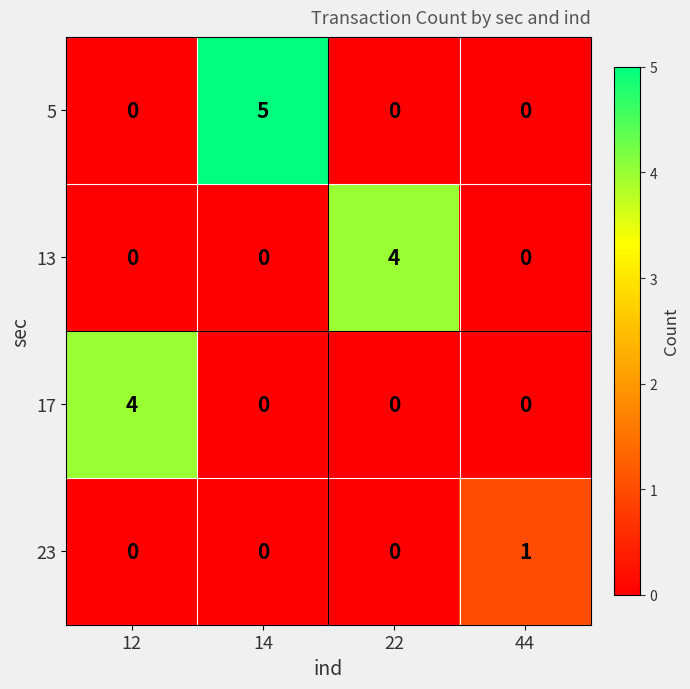

What is the difference between the maximum and minimum values in the 17 series?

4